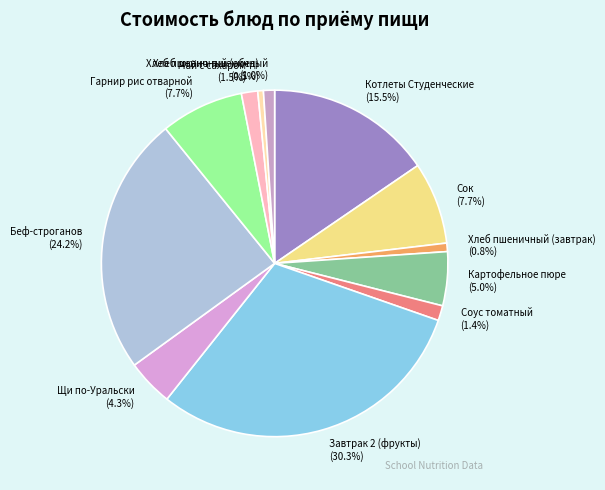

Is Хлеб ржано-пшеничный the majority of the pie?

No